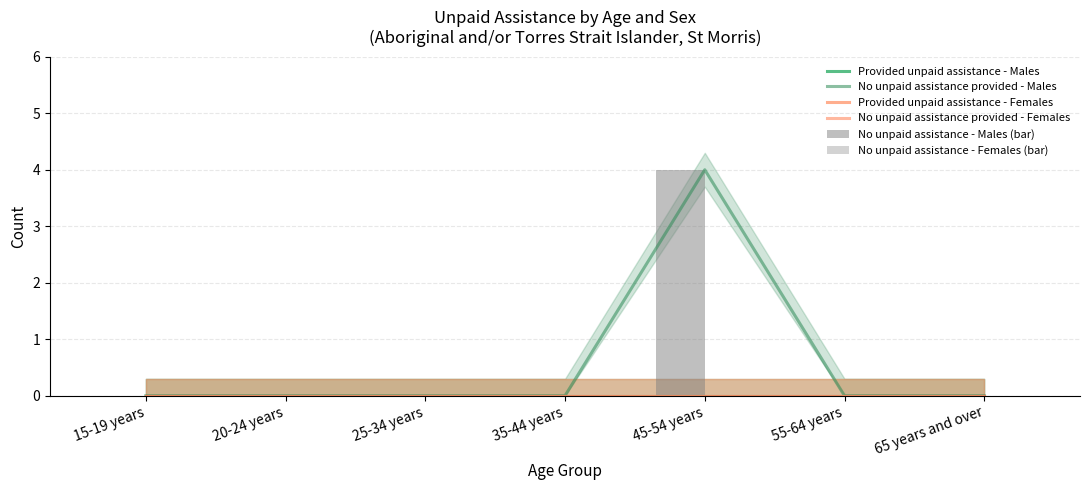

What position from the left is 25-34 years?

3